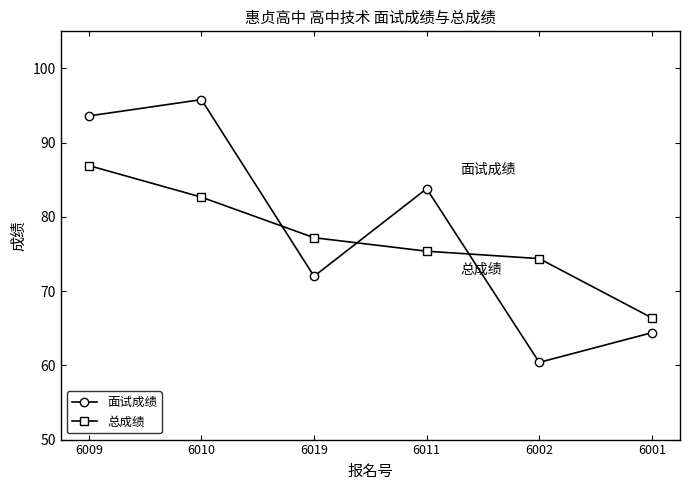

List the series in order of their peak value, highest first.

面试成绩, 总成绩